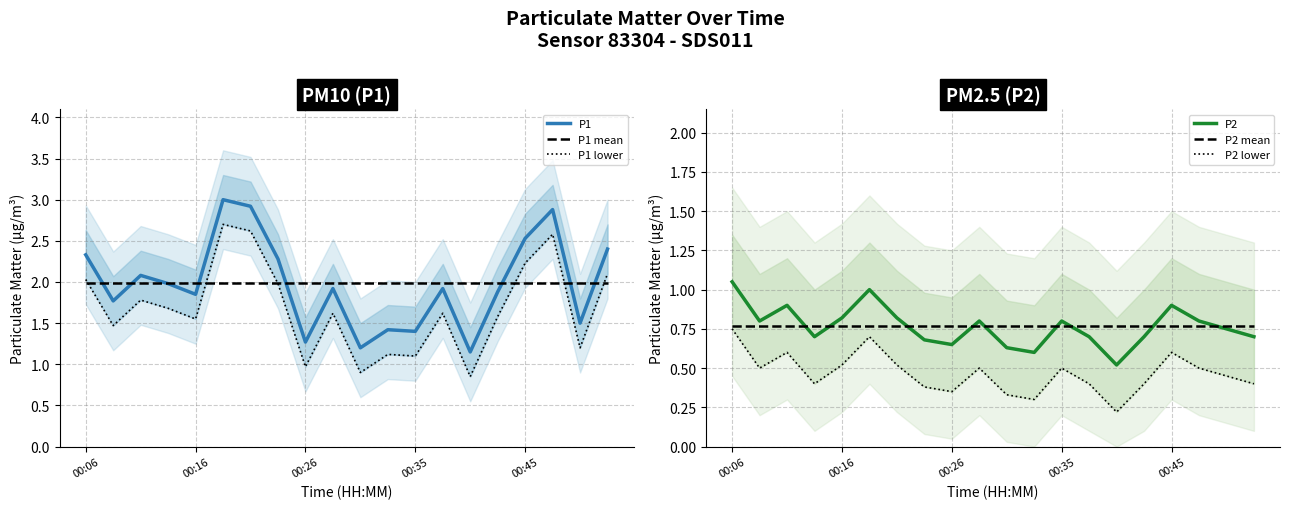

In P2 lower, how many points are higher than both neighbors (excluding endpoints)?

5